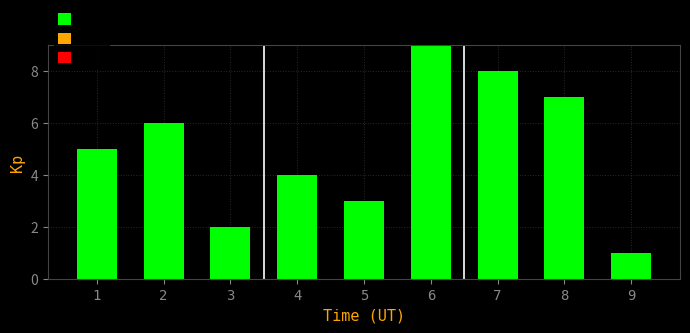

Count the number of categories in the chart.

9